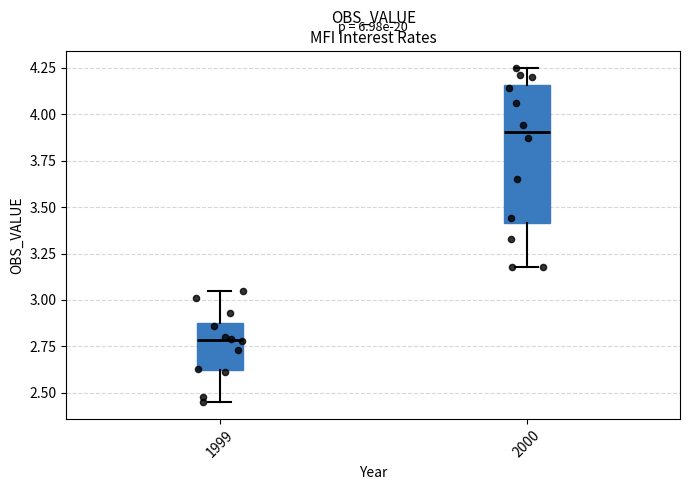

Which box's median line is the highest?

2000